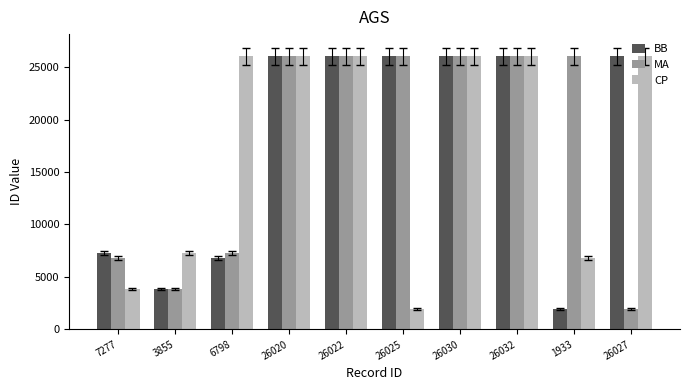

How many distinct data groups are displayed?

3